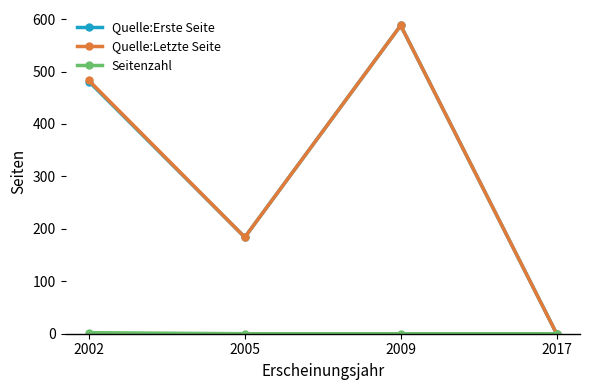

Rank the categories by Quelle:Letzte Seite value from lowest to highest.

2017, 2005, 2002, 2009